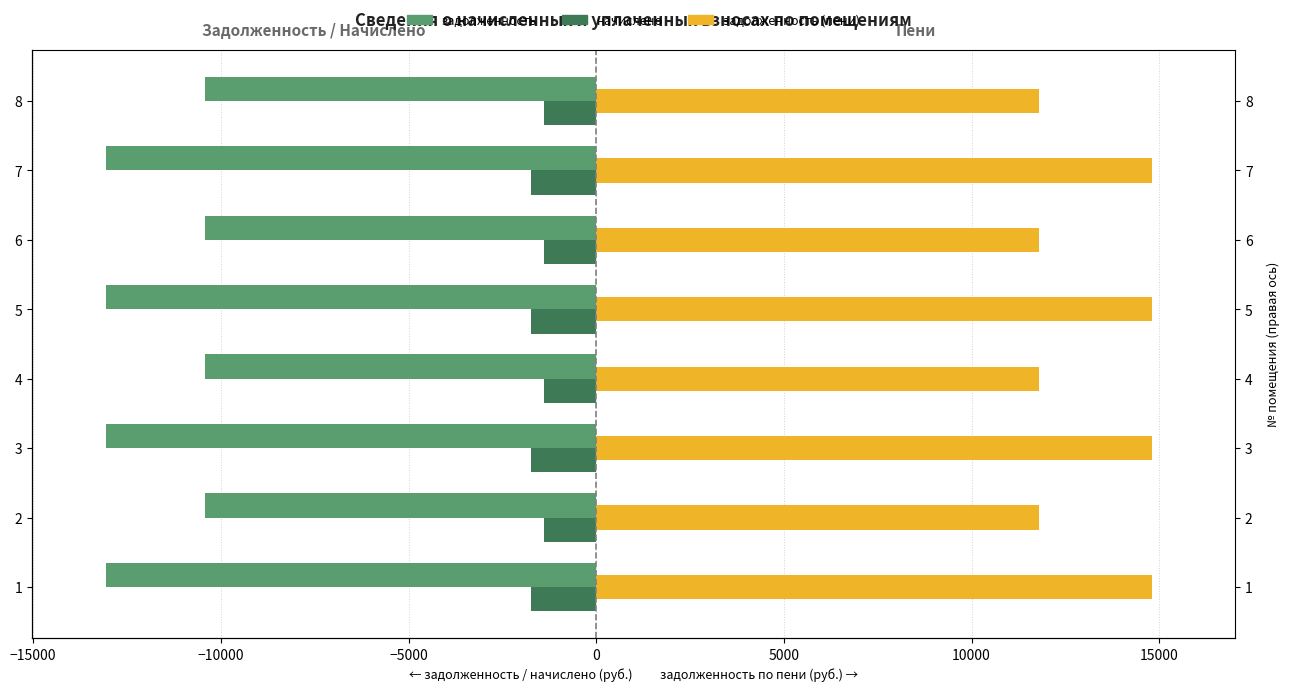

Read the задолженность (пени) value at 3.

14802.7